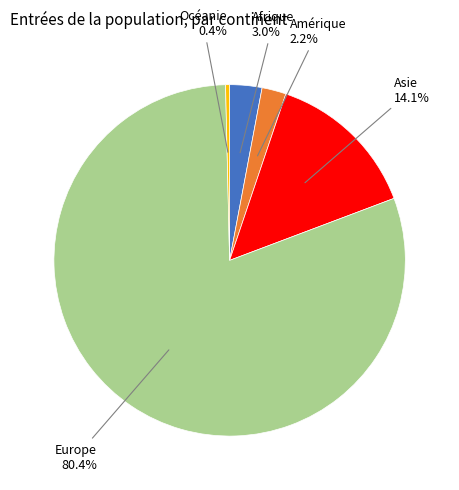

How many slices are in this pie chart?

5